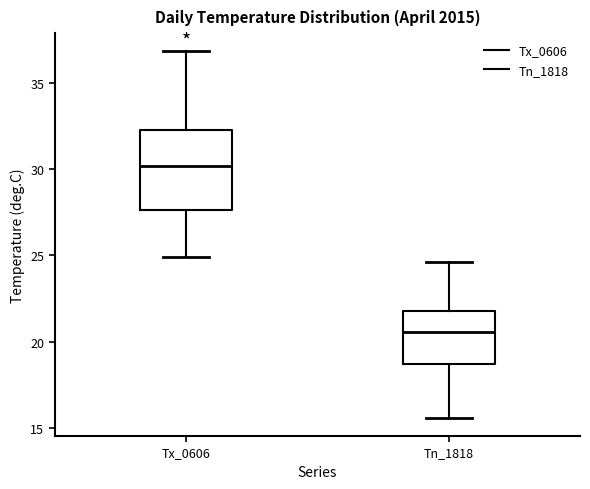

Which box has the highest median line?

Tx_0606